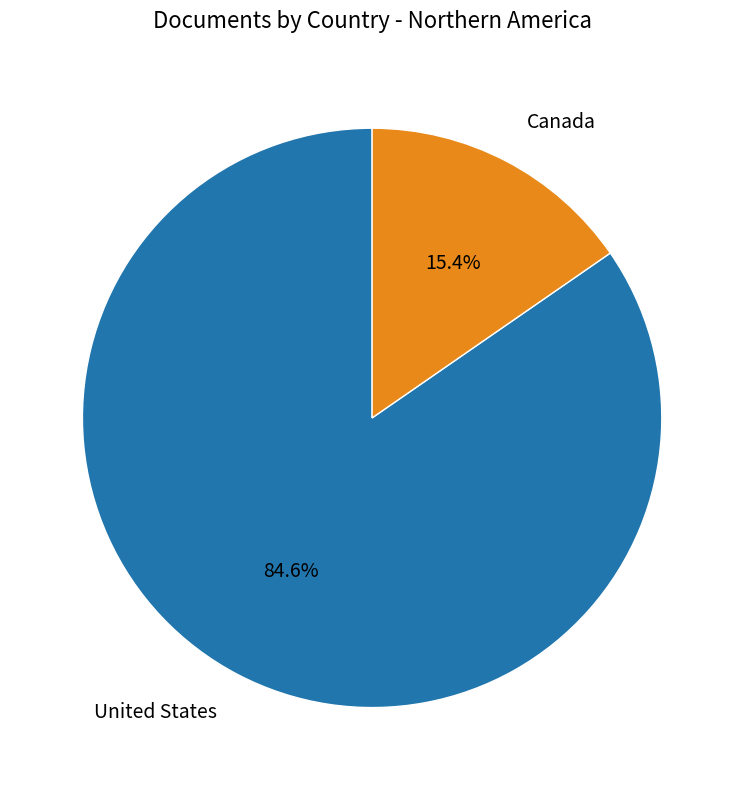

What percentage is the United States slice, to the nearest percent?

85%